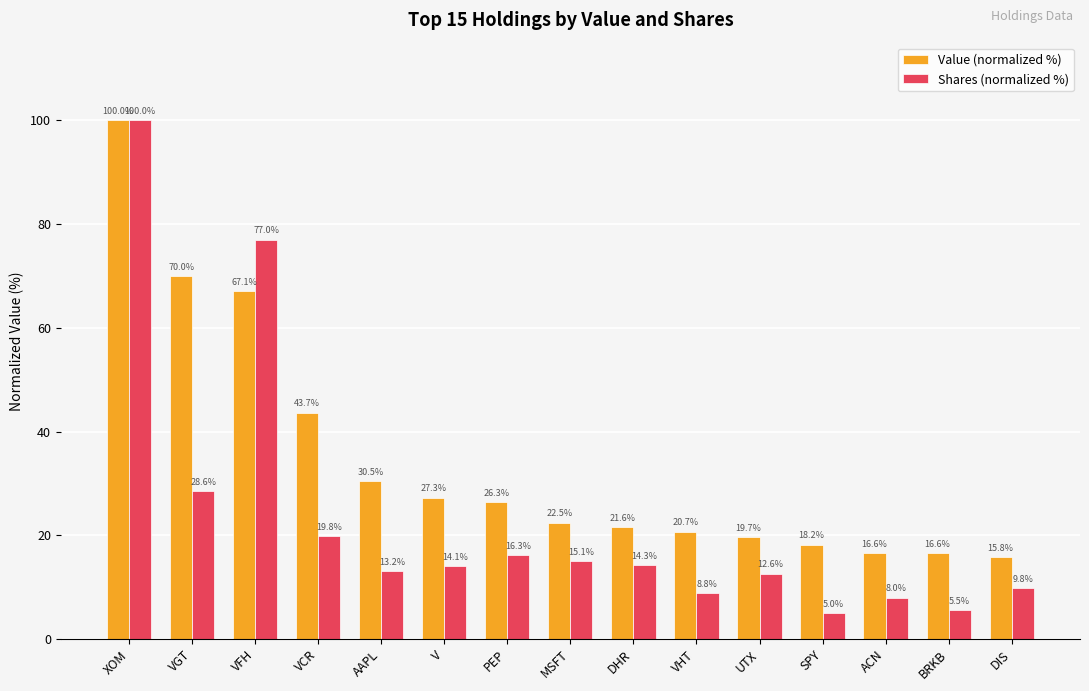

Rank the categories by Shares (normalized %) value from lowest to highest.

SPY, BRKB, ACN, VHT, DIS, UTX, AAPL, V, DHR, MSFT, PEP, VCR, VGT, VFH, XOM